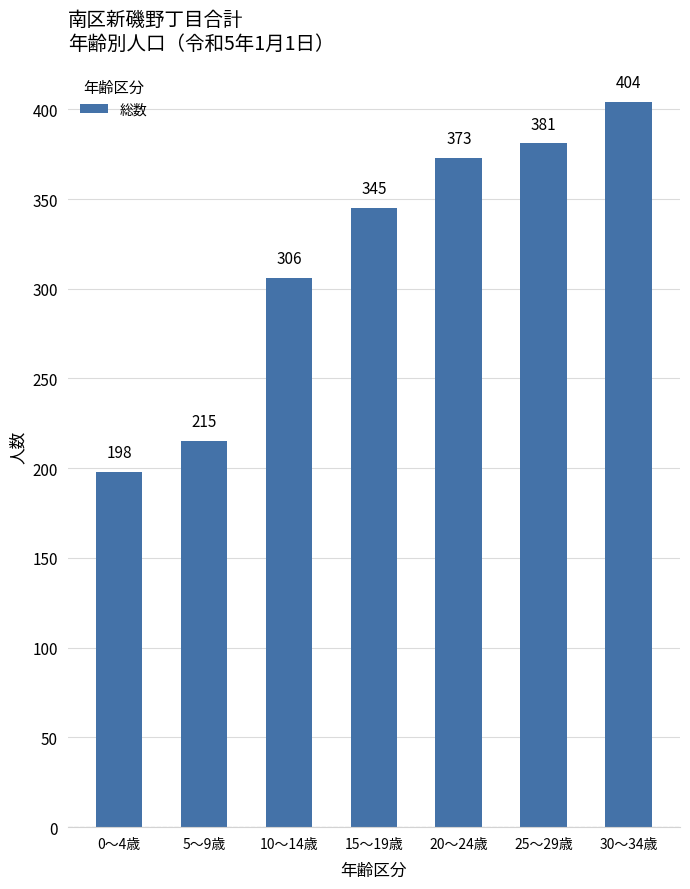

What is the approximate value at 30～34歳?

404